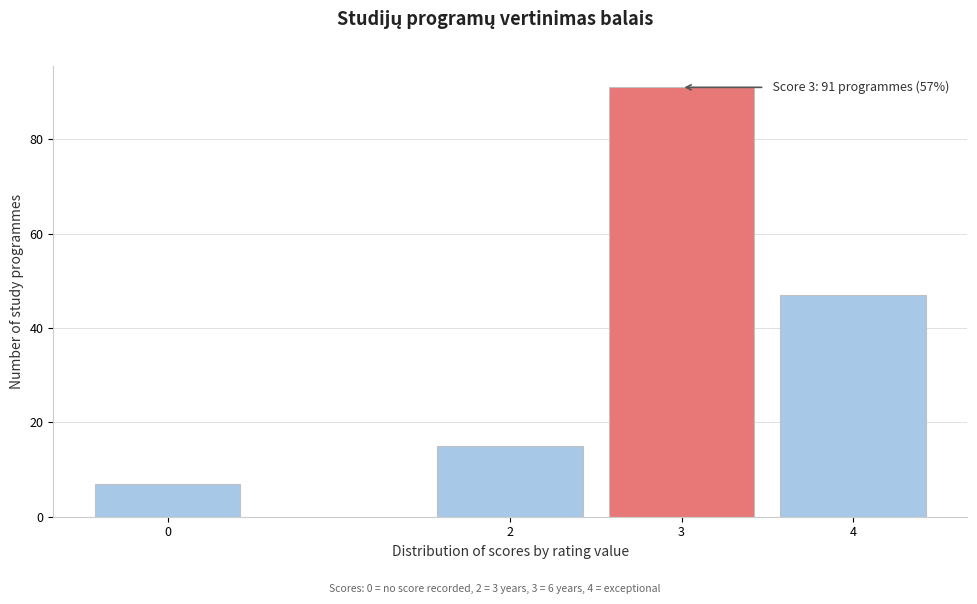

Reading right to left, what are all the values shown in this chart?

47	91	15	7